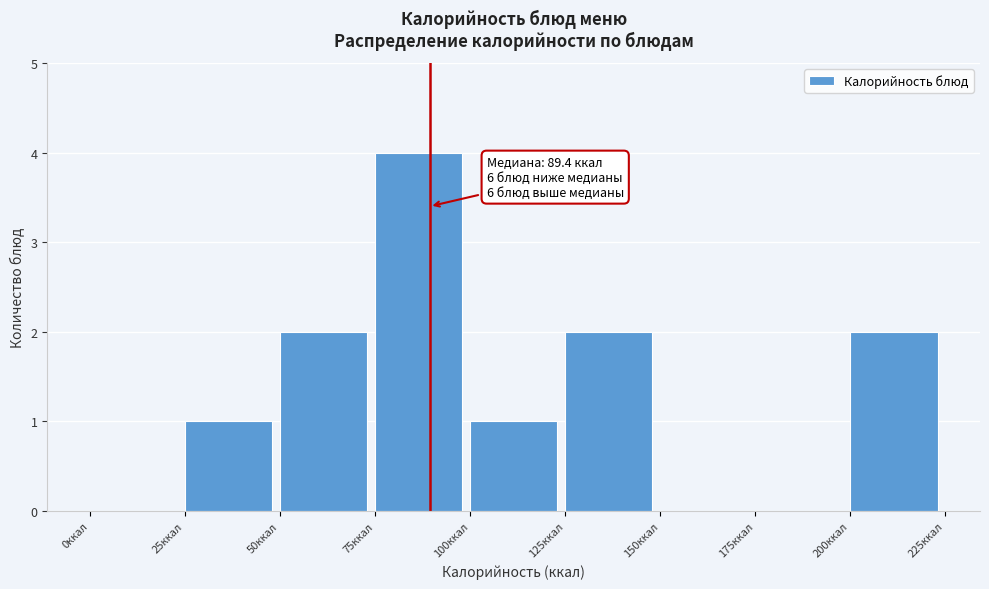

Which range on the x-axis has the tallest bar?

75 to 100